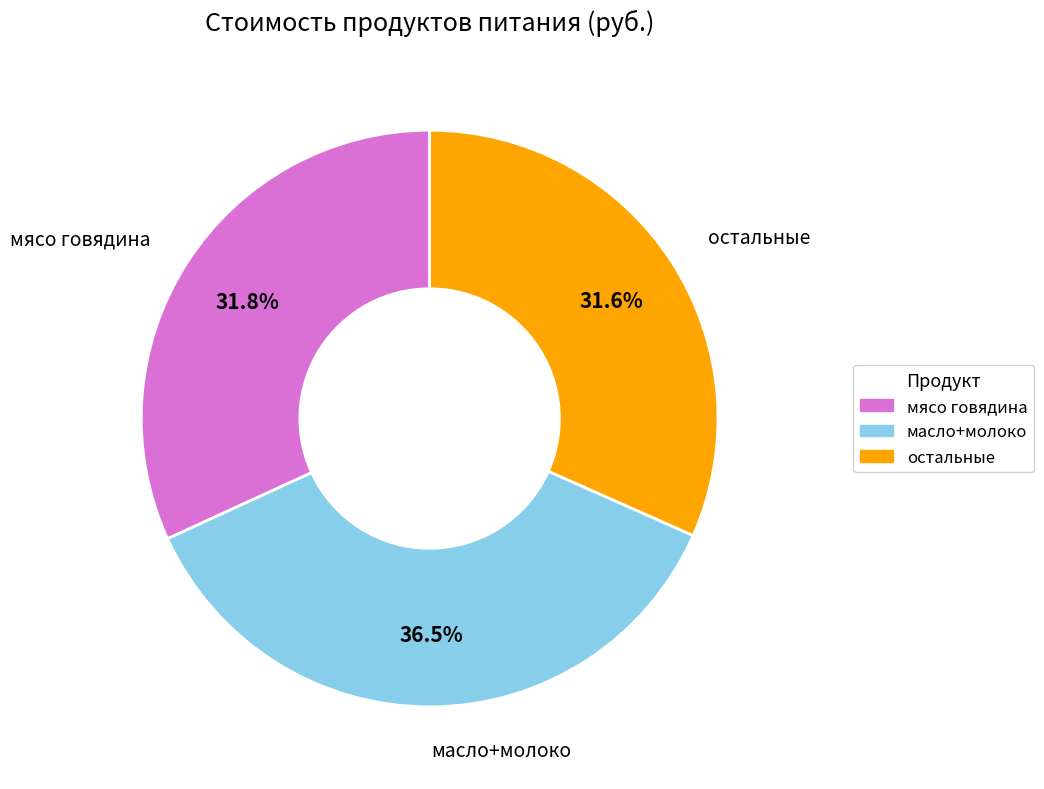

Is there a majority slice in this chart?

No